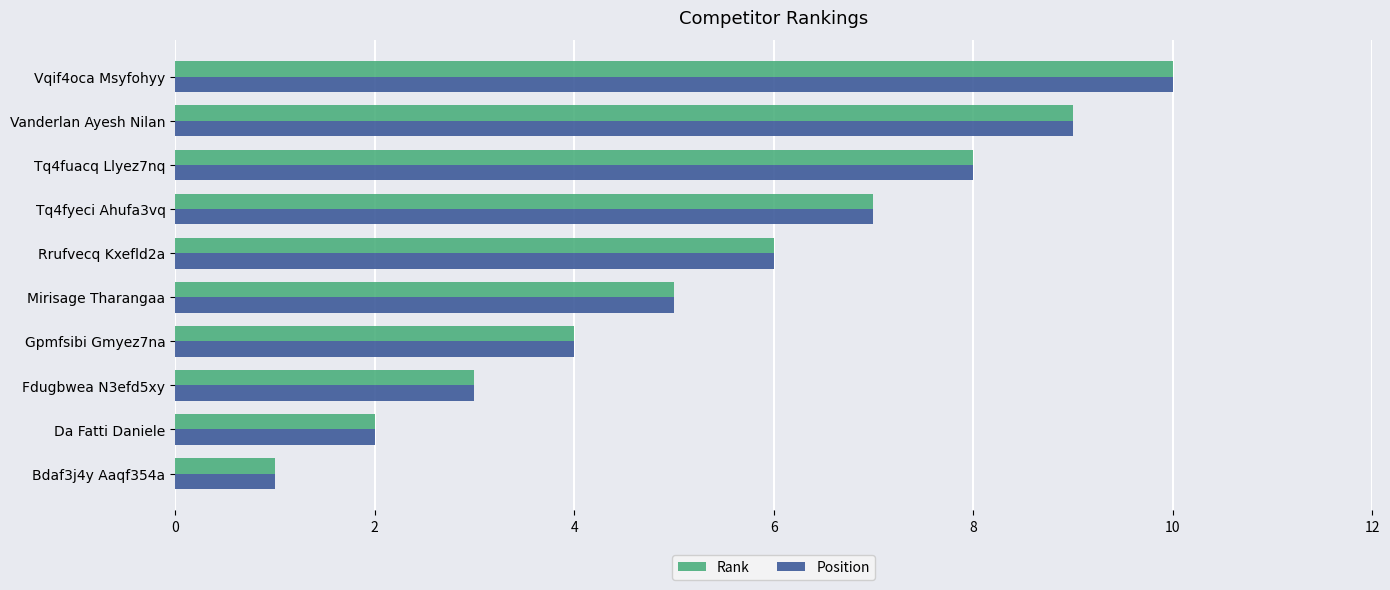

Count the number of data series in this chart.

2